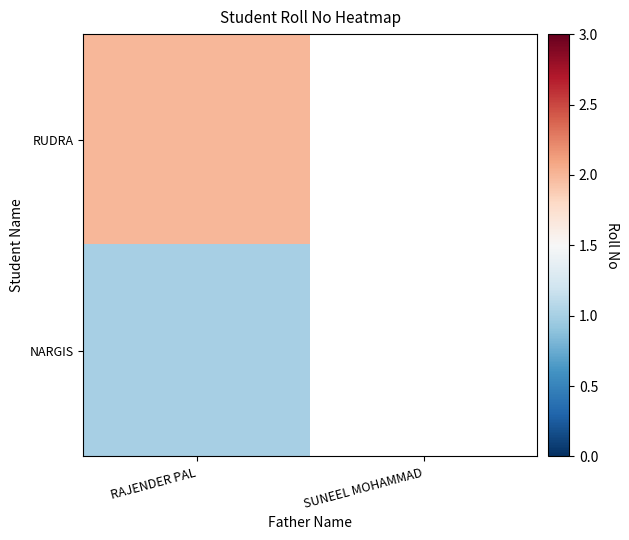

Which series has the widest spread of values?

RUDRA